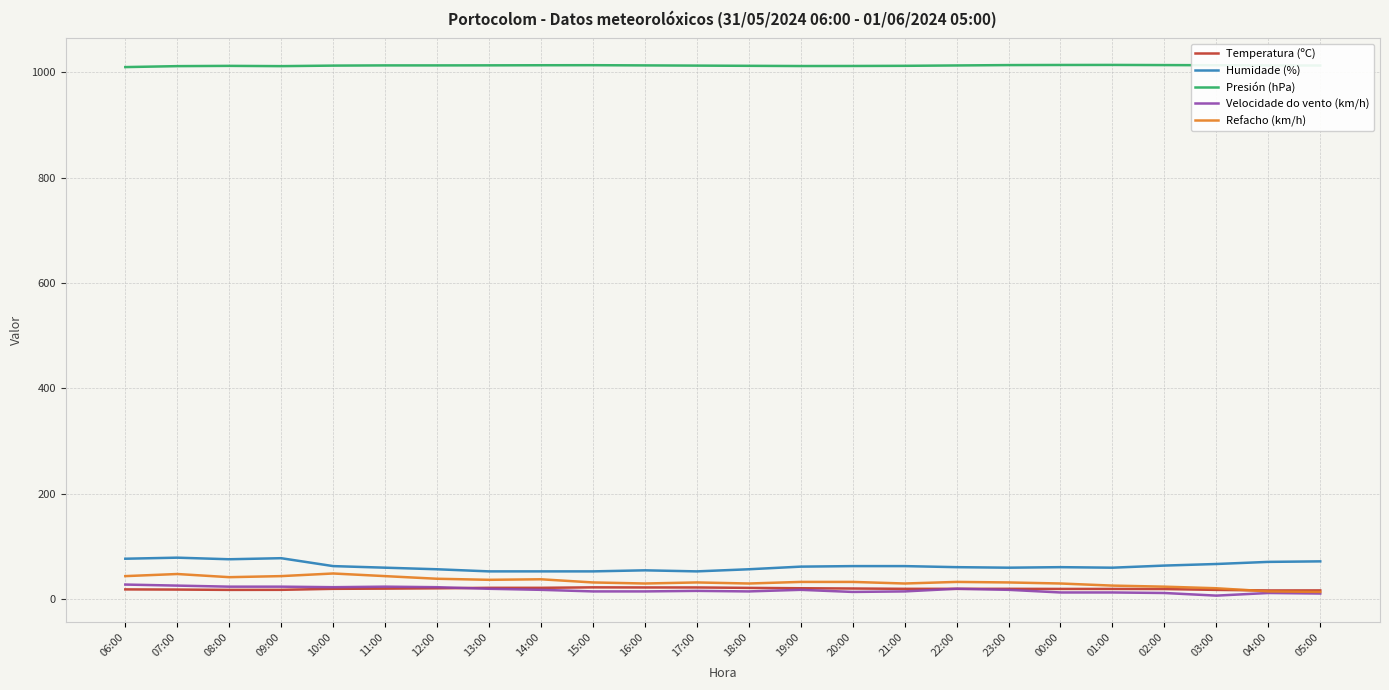

Which series has the largest total across all categories?

Presión (hPa)